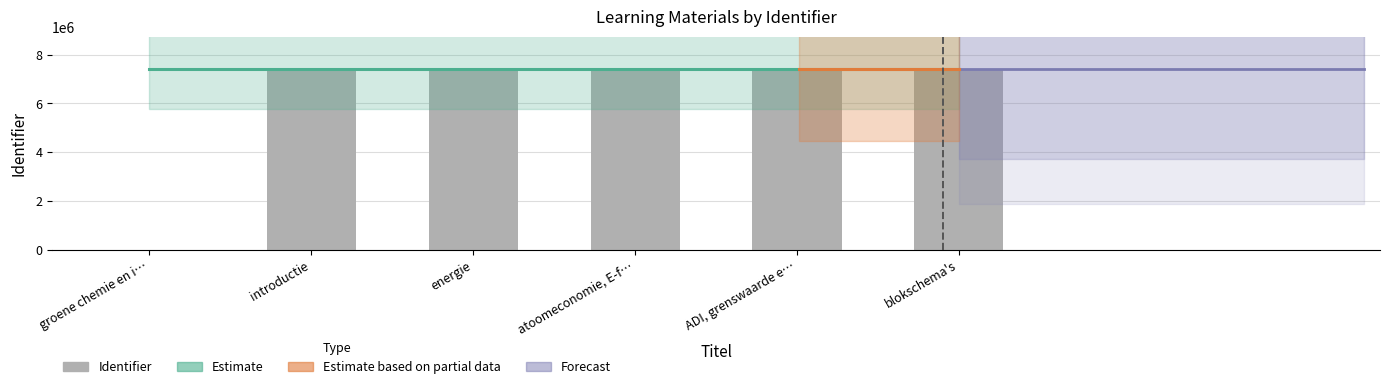

At which label is the value closest to 3703954?

introductie